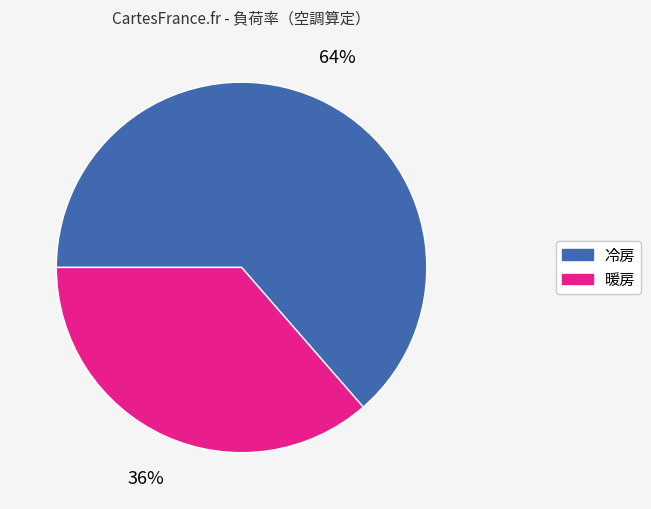

Do 冷房 and 暖房 together represent more than half of the pie?

Yes